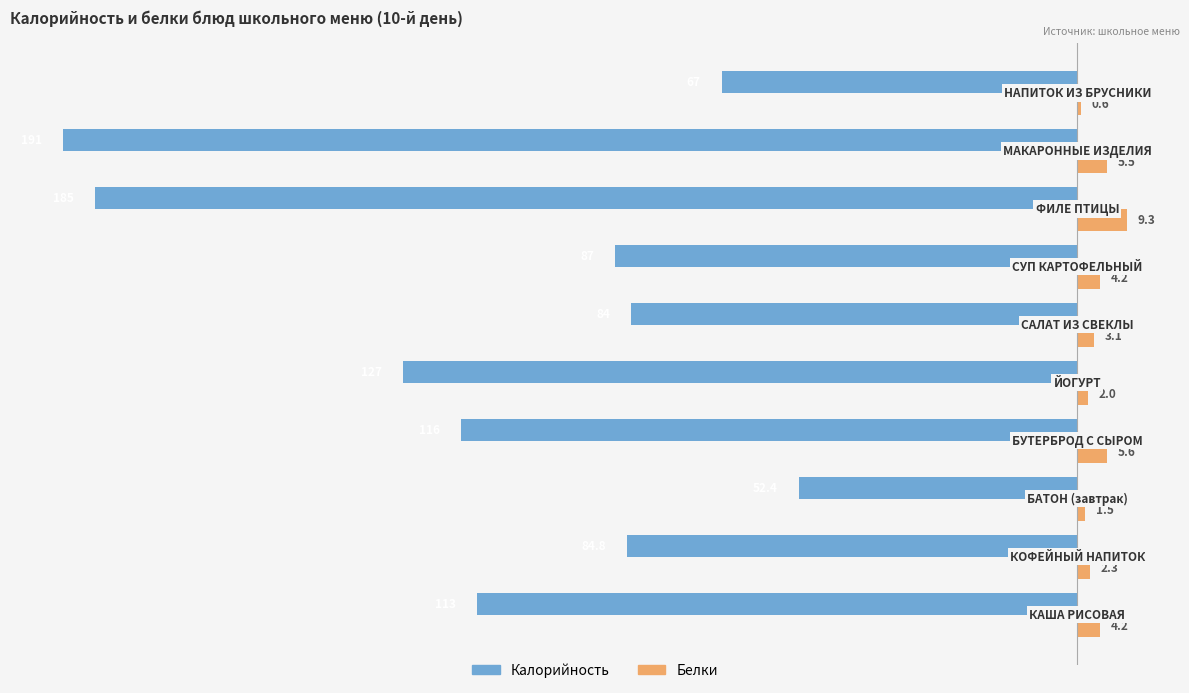

What are all the series names shown in the legend?

Калорийность, Белки